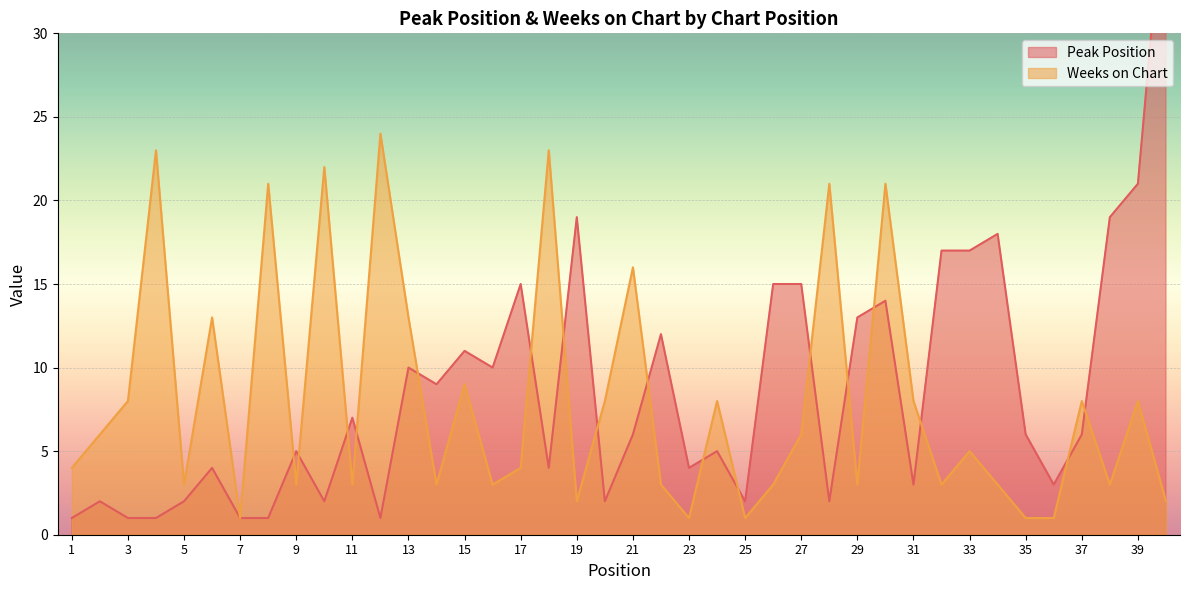

Reading left to right, transcribe all the data shown in this chart.

Peak Position: 1=1	2=2	3=1	4=1	5=2	6=4	7=1	8=1	9=5	10=2	11=7	12=1	13=10	14=9	15=11	16=10	17=15	18=4	19=19	20=2	21=6	22=12	23=4	24=5	25=2	26=15	27=15	28=2	29=13	30=14	31=3	32=17	33=17	34=18	35=6	36=3	37=6	38=19	39=21	40=40
Weeks on Chart: 1=4	2=6	3=8	4=23	5=3	6=13	7=1	8=21	9=3	10=22	11=3	12=24	13=13	14=3	15=9	16=3	17=4	18=23	19=2	20=8	21=16	22=3	23=1	24=8	25=1	26=3	27=6	28=21	29=3	30=21	31=8	32=3	33=5	34=3	35=1	36=1	37=8	38=3	39=8	40=2